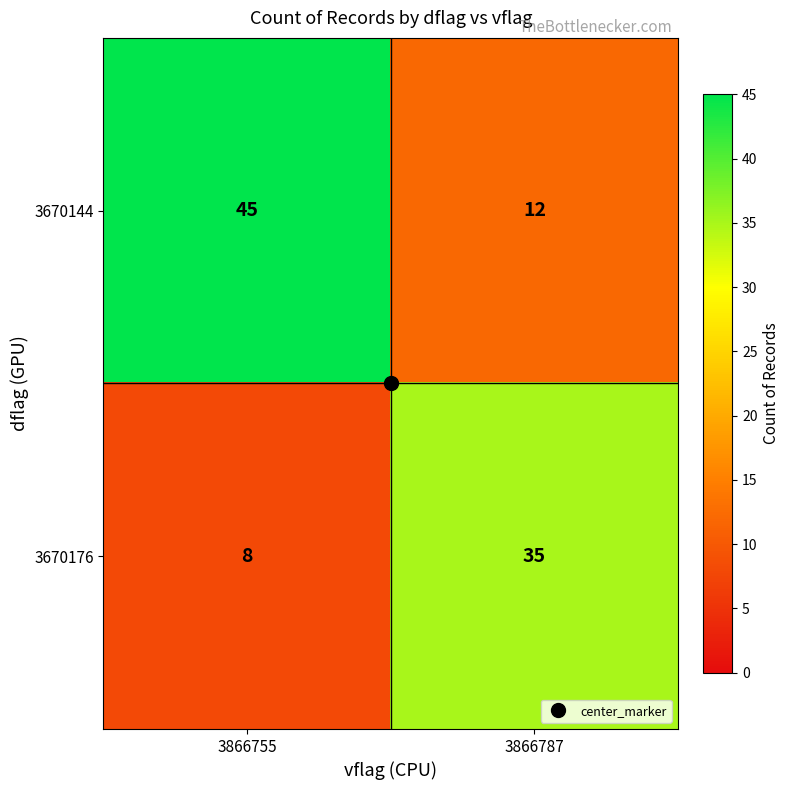

True or false: 3670176 has a value of 35 at 3866787.

True